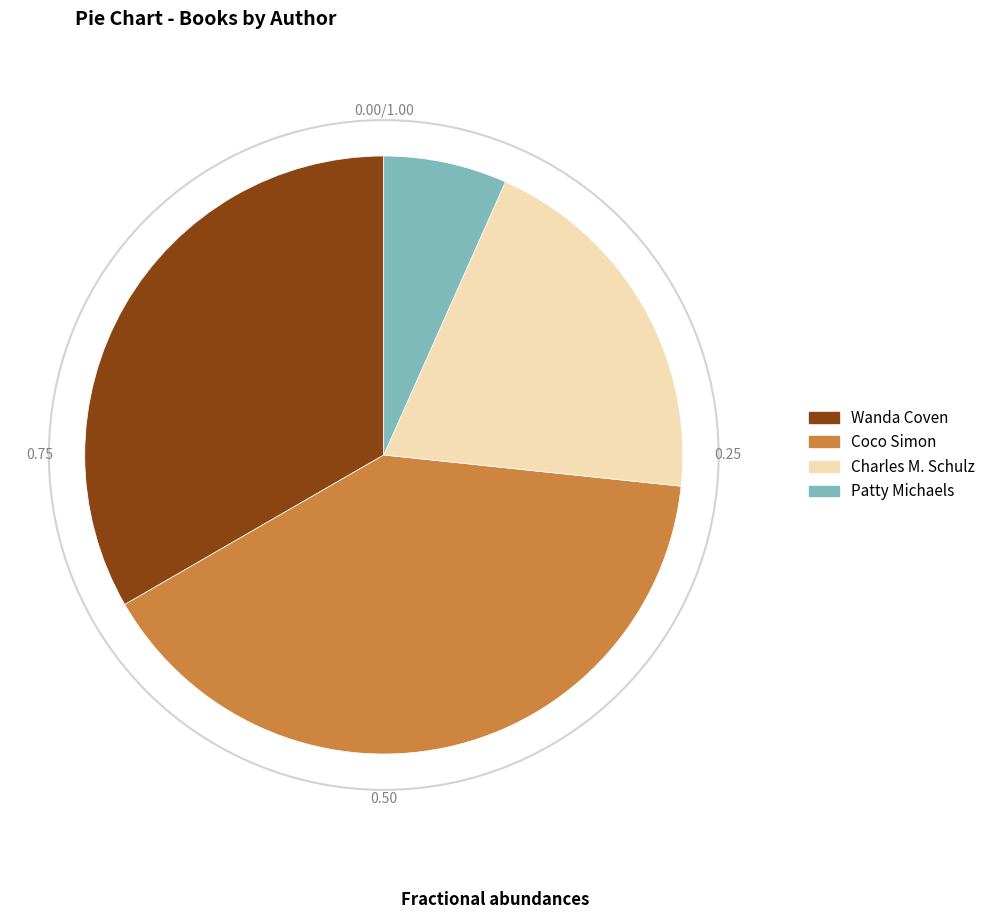

What is the ratio of the value at Coco Simon to the value at Patty Michaels?

6.0